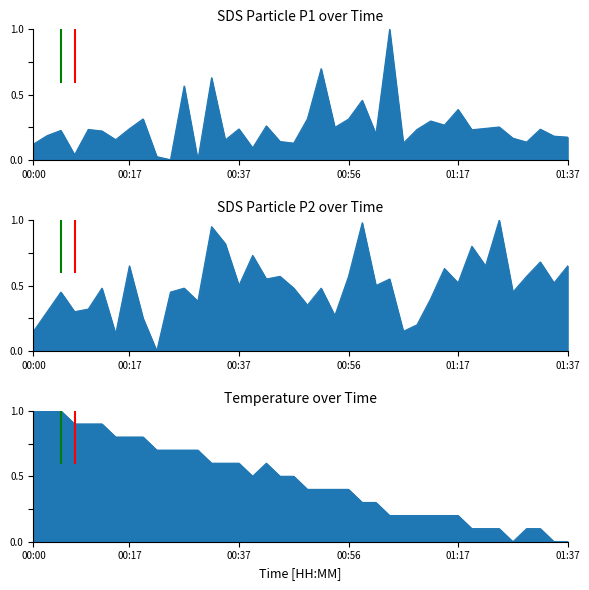

At 00:56, list the series in order from smallest to largest.

SDS_P1, Temp, SDS_P2